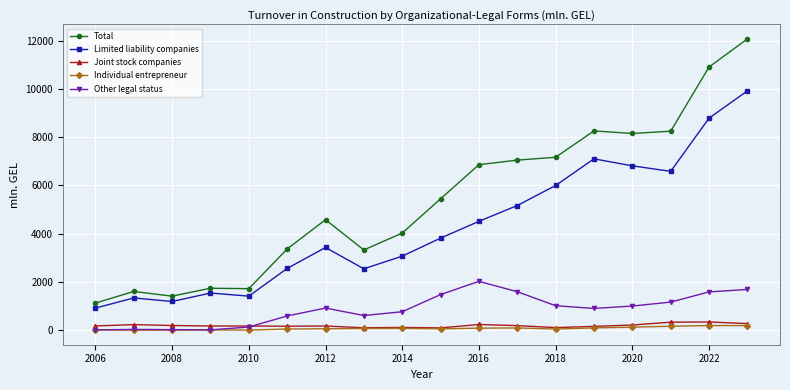

Which series has the largest total across all categories?

Total